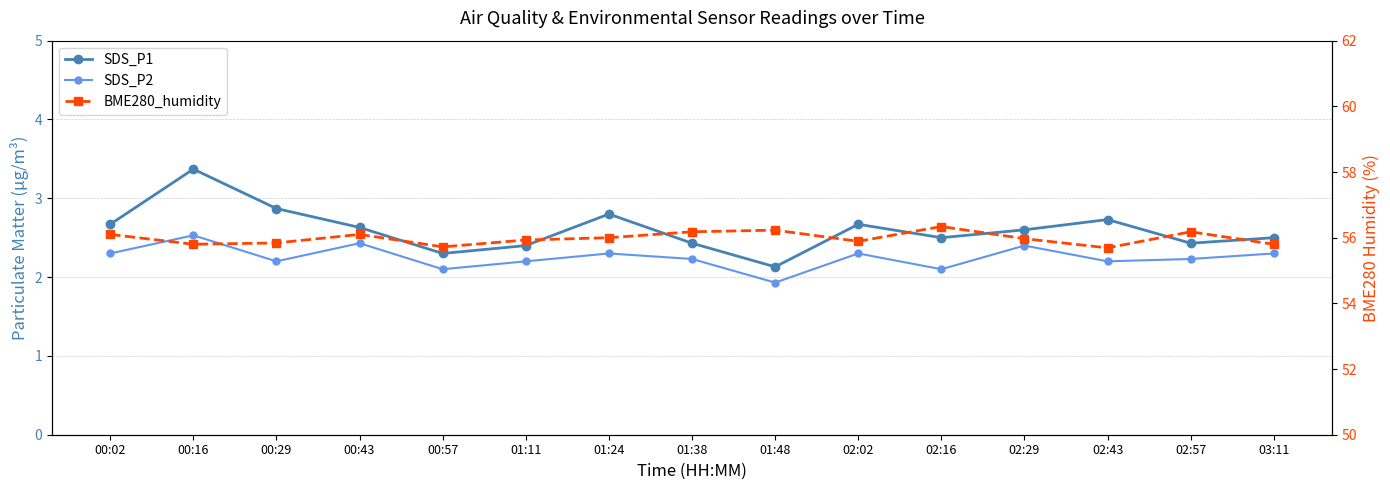

Where is the first local minimum for SDS_P1?

00:57